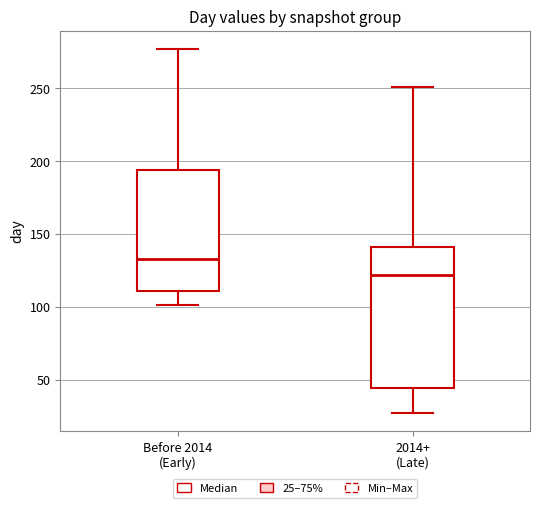

Which box is the tallest, from its lower edge to its upper edge?

2014+ (Late)